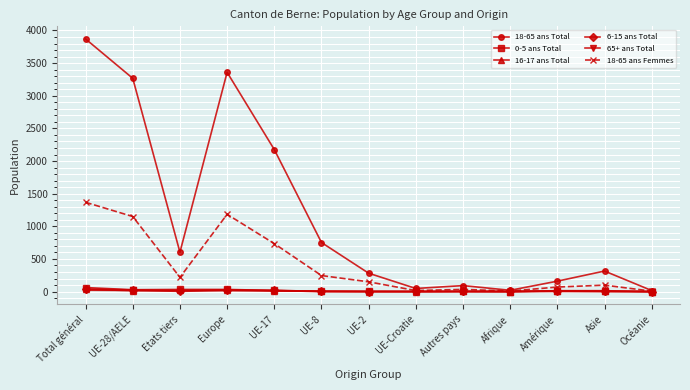

True or false: 6-15 ans Total has more than 0 points higher than both neighbors.

True